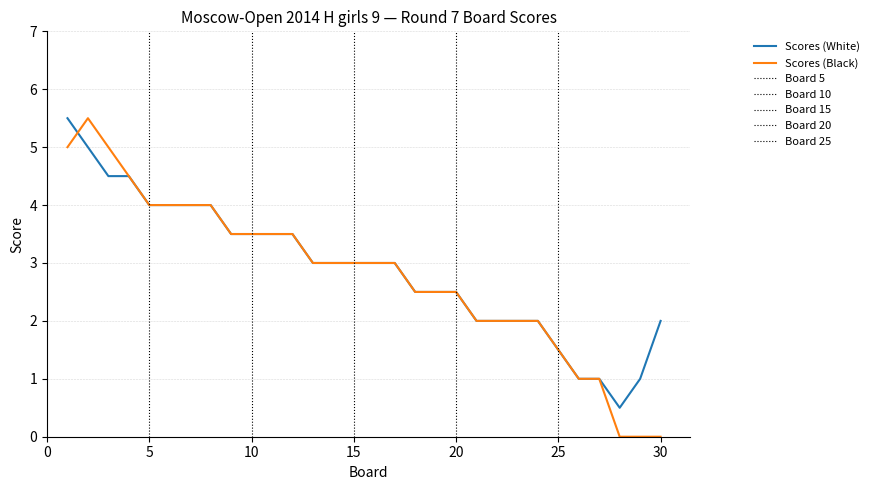

What is the minimum value for Scores (White)?

0.5